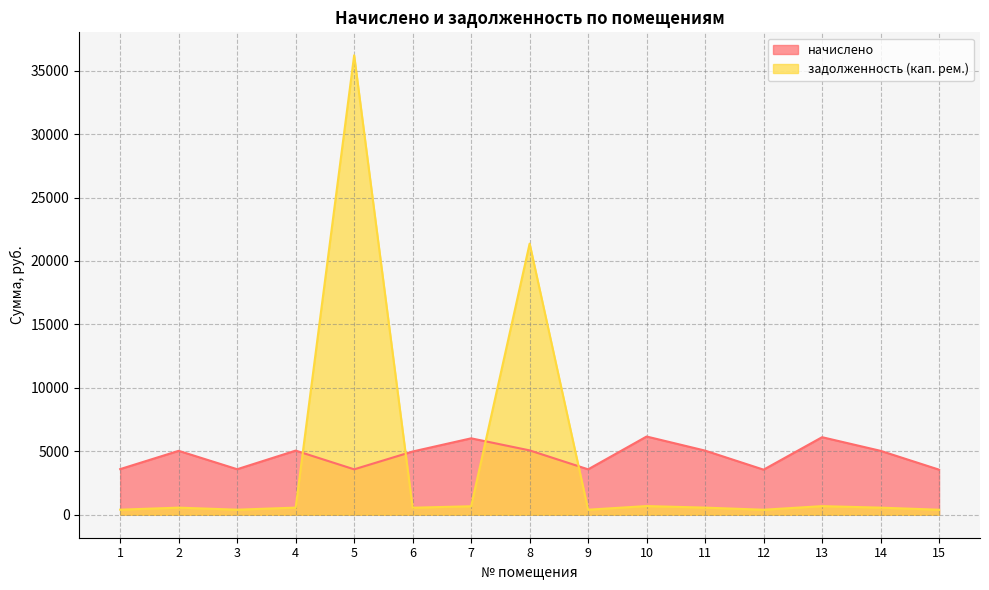

What is the difference between the maximum and minimum values in the начислено series?

2611.6